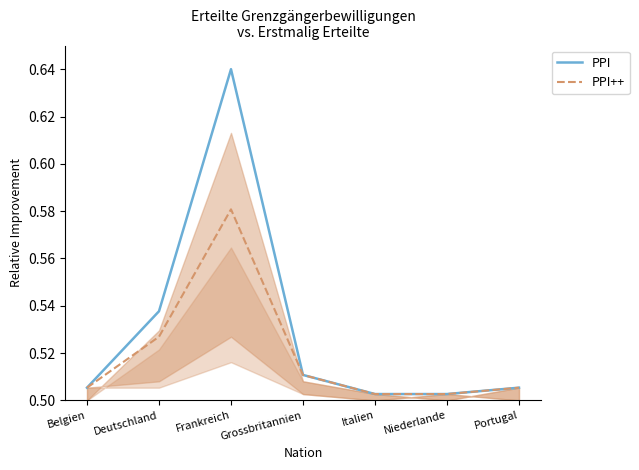

True or false: PPI++ and PPI intersect in this chart.

False